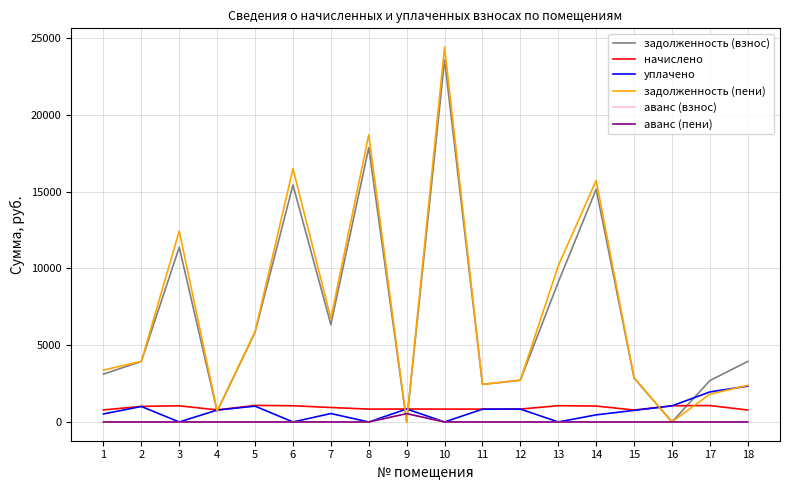

True or false: аванс (взнос) and задолженность (пени) cross at least once.

True